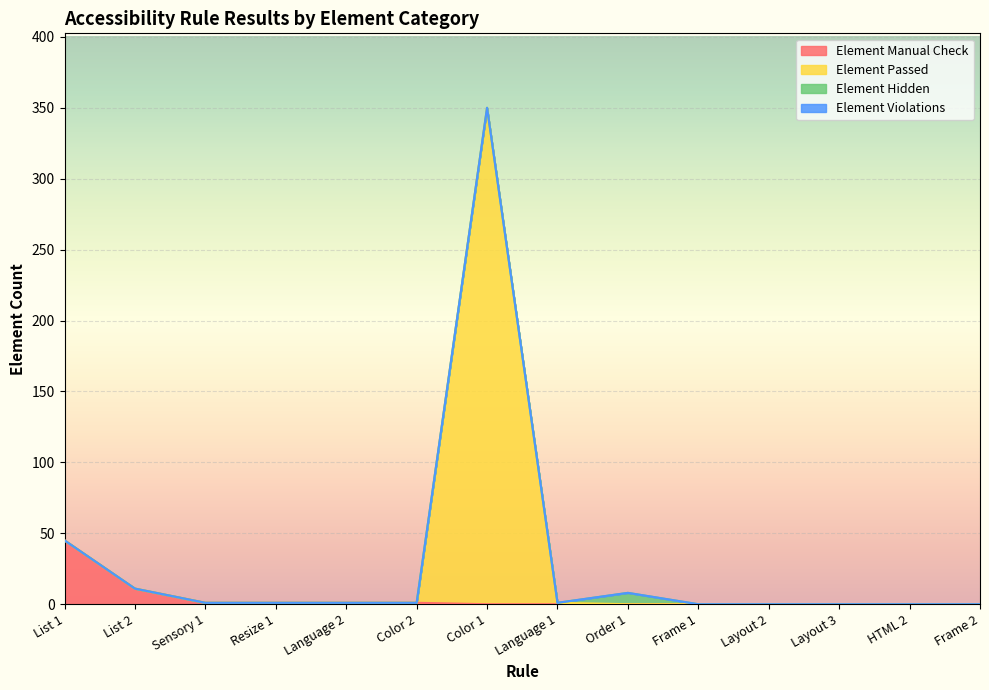

What is the label of the 11th point from the left?

Layout 2